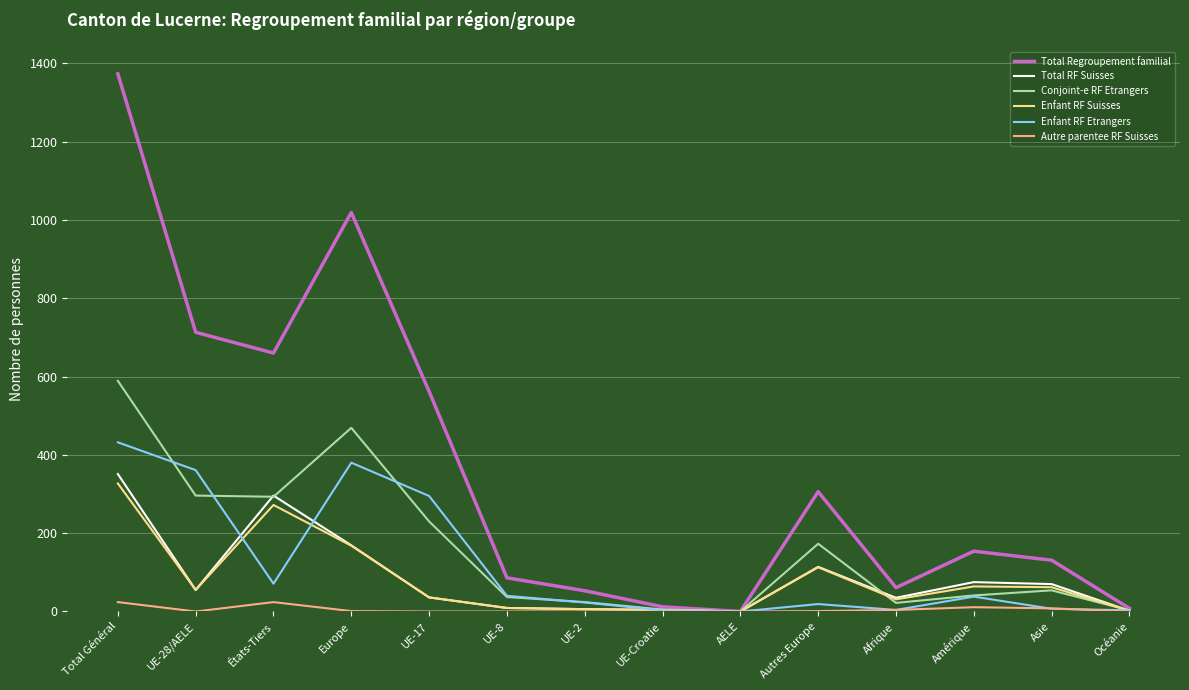

At which category is the sum across all series the highest?

Total Général